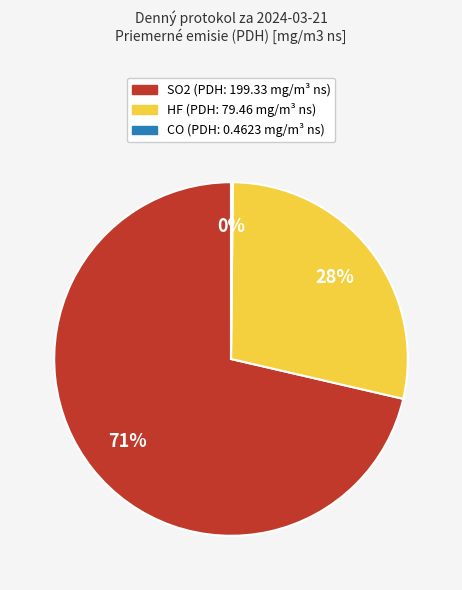

What is the ratio of the value at SO2 to the value at HF?

2.5